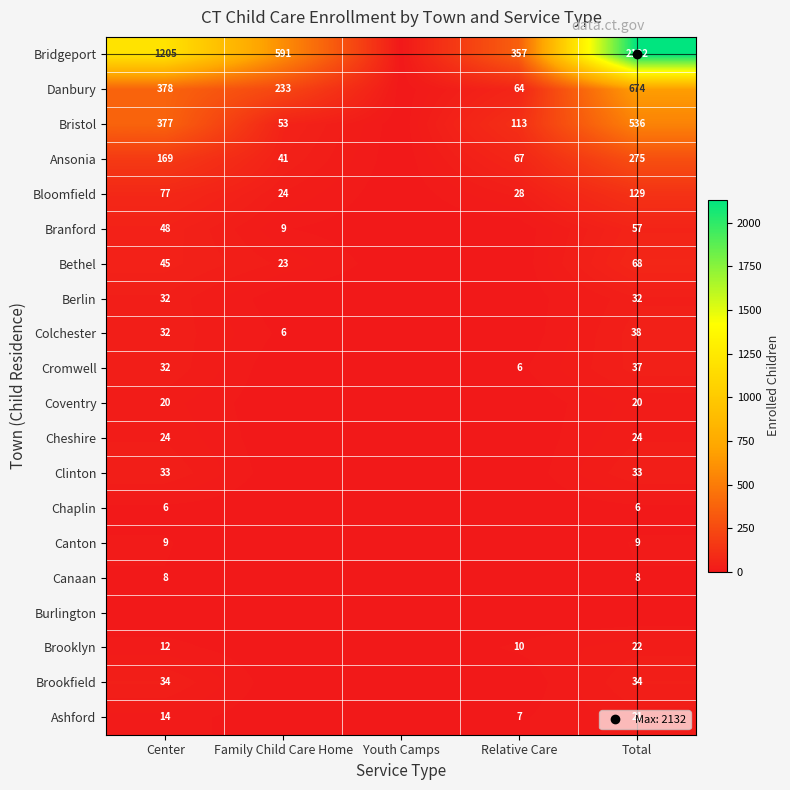

How many positive values does the Bloomfield series have?

4